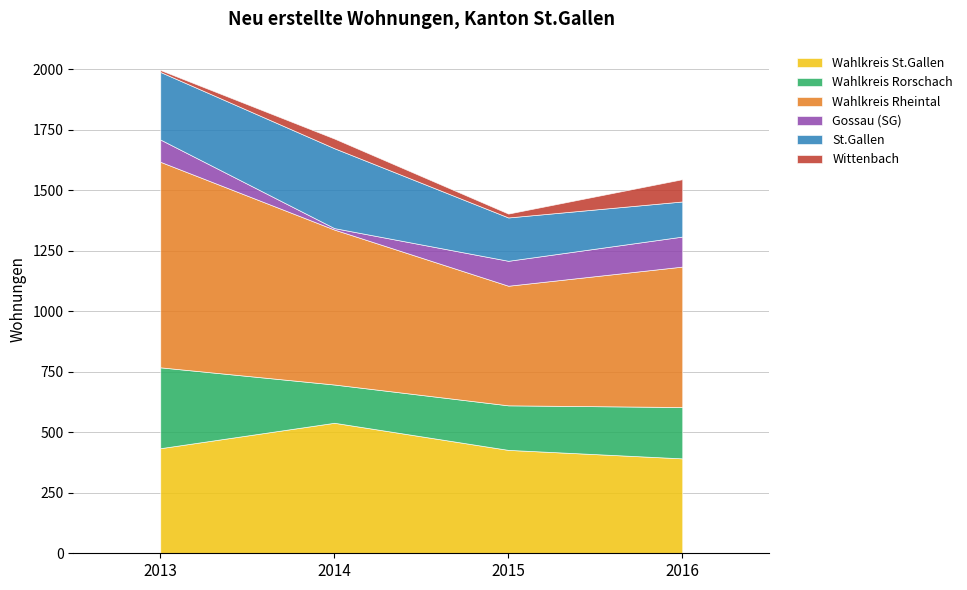

True or false: Wittenbach and Wahlkreis St.Gallen cross at least once.

False